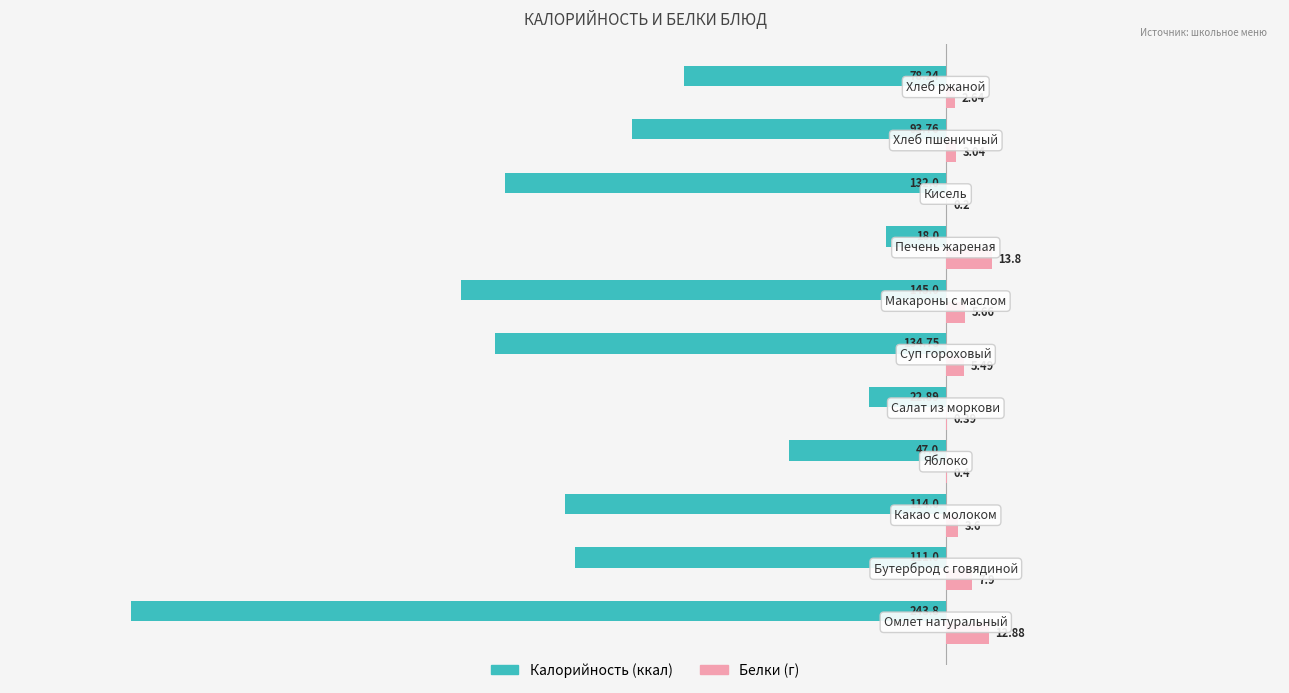

What position from the right is 0?

5